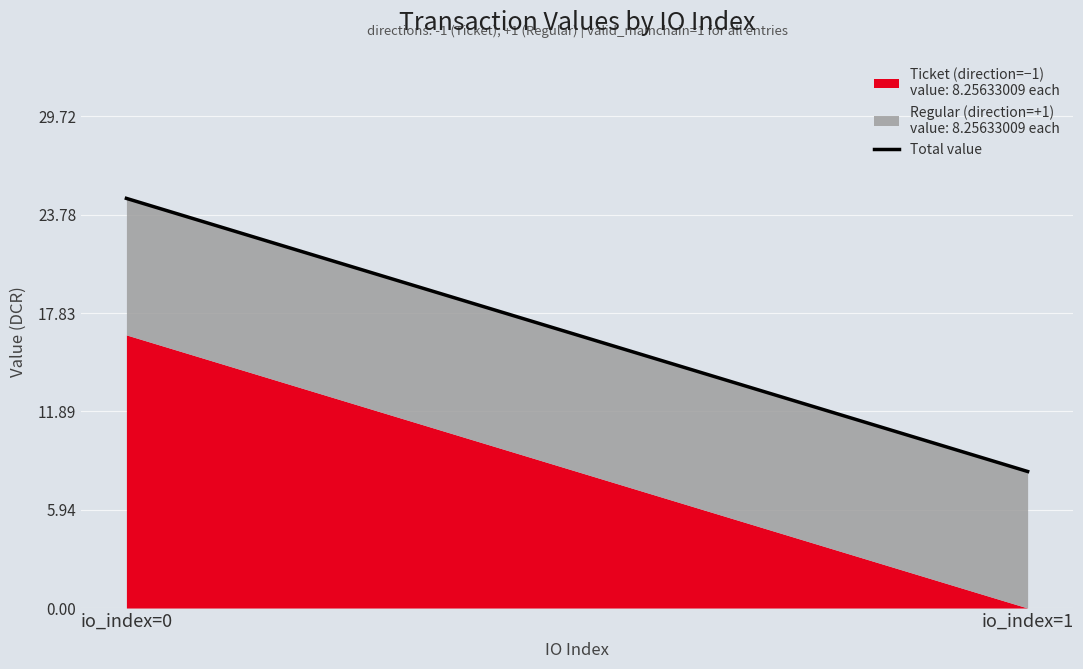

What is the difference between the maximum and minimum values?

16.5